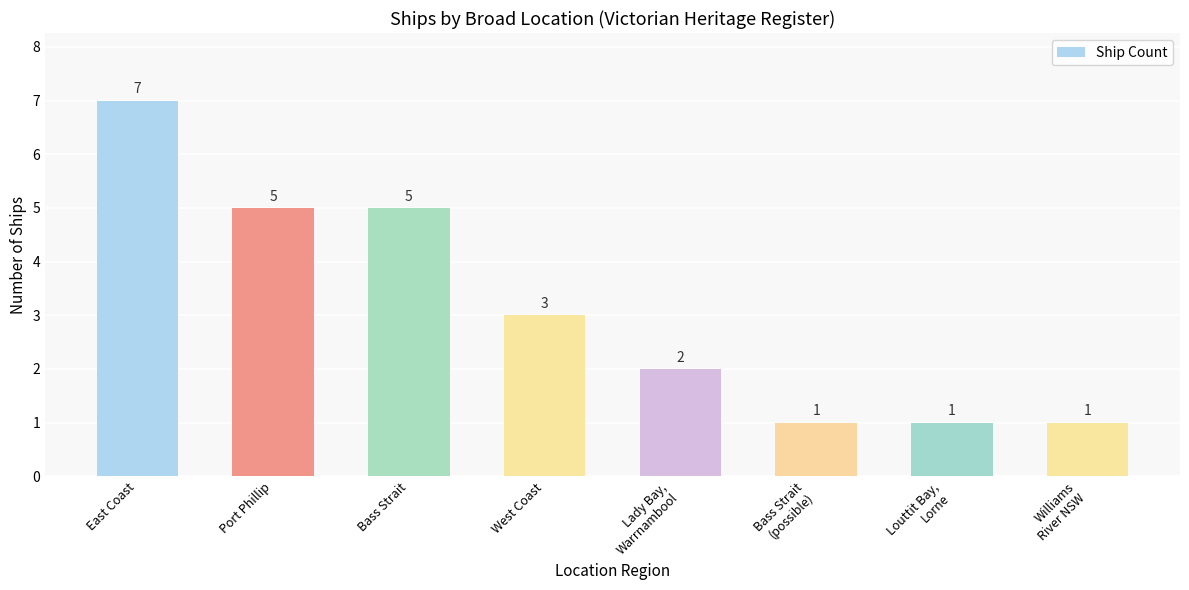

What is the minimum value shown in the chart?

1